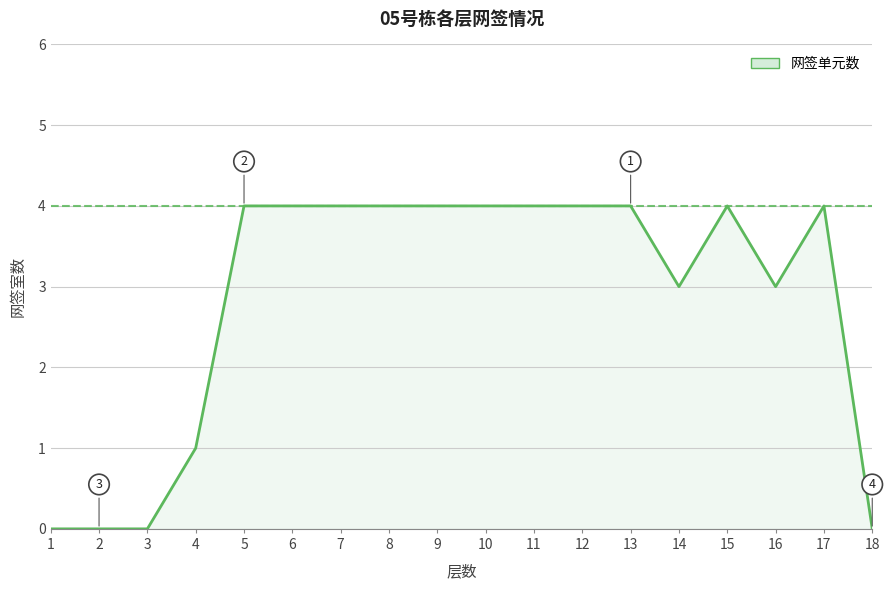

What is the difference between the maximum and minimum values?

4